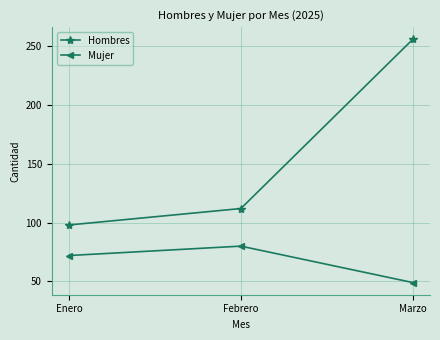

Reading left to right, list all the values displayed in this chart.

Hombres: 98	112	256
Mujer: 72	80	49